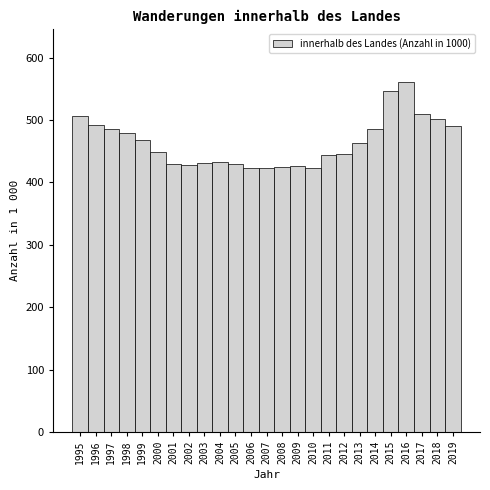

At which category does the chart reach its peak across all series?

2016